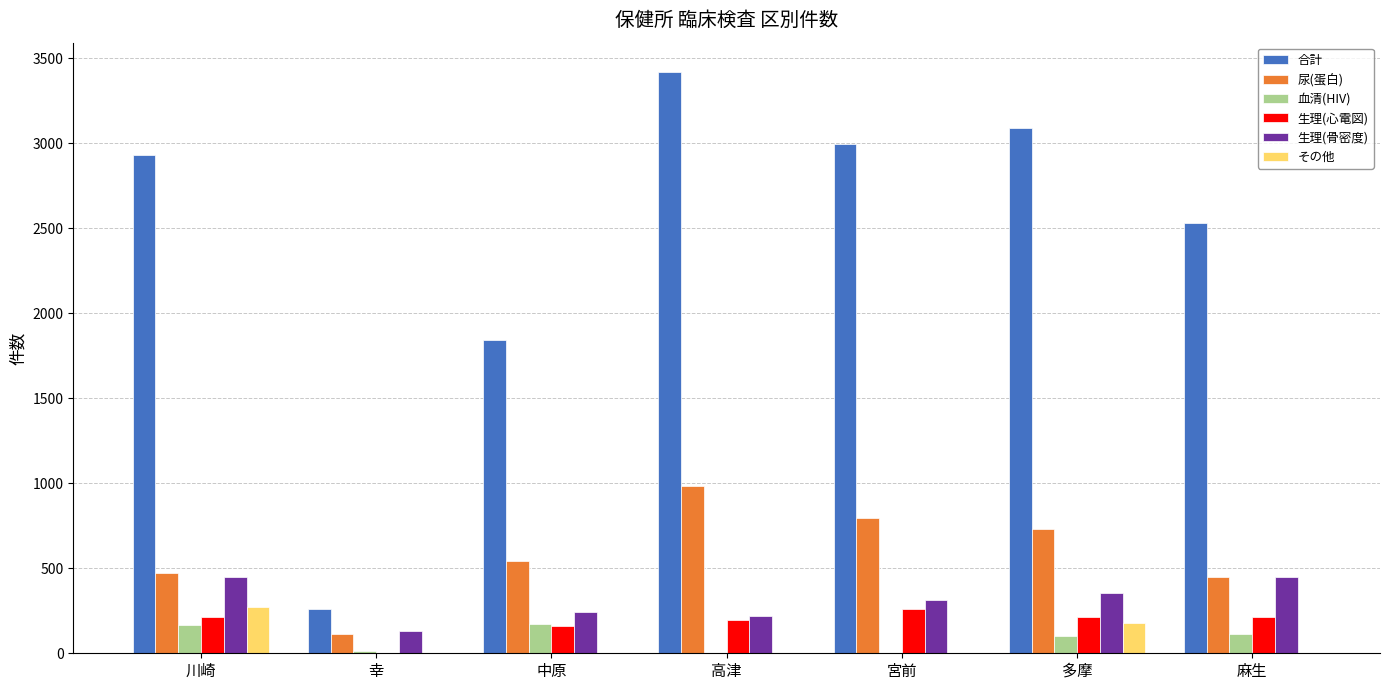

Which series changed the most between 高津 and 宮前?

合計